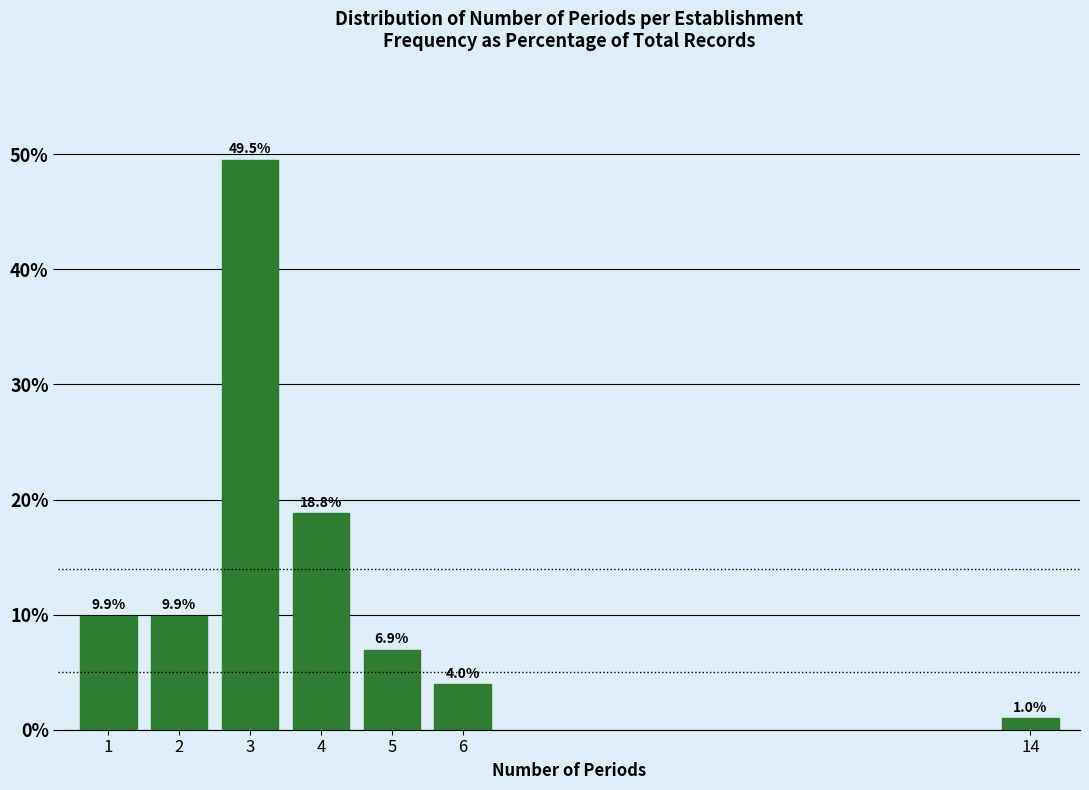

Reading right to left, what are all the values shown in this chart?

1.0	4.0	6.9	18.8	49.5	9.9	9.9